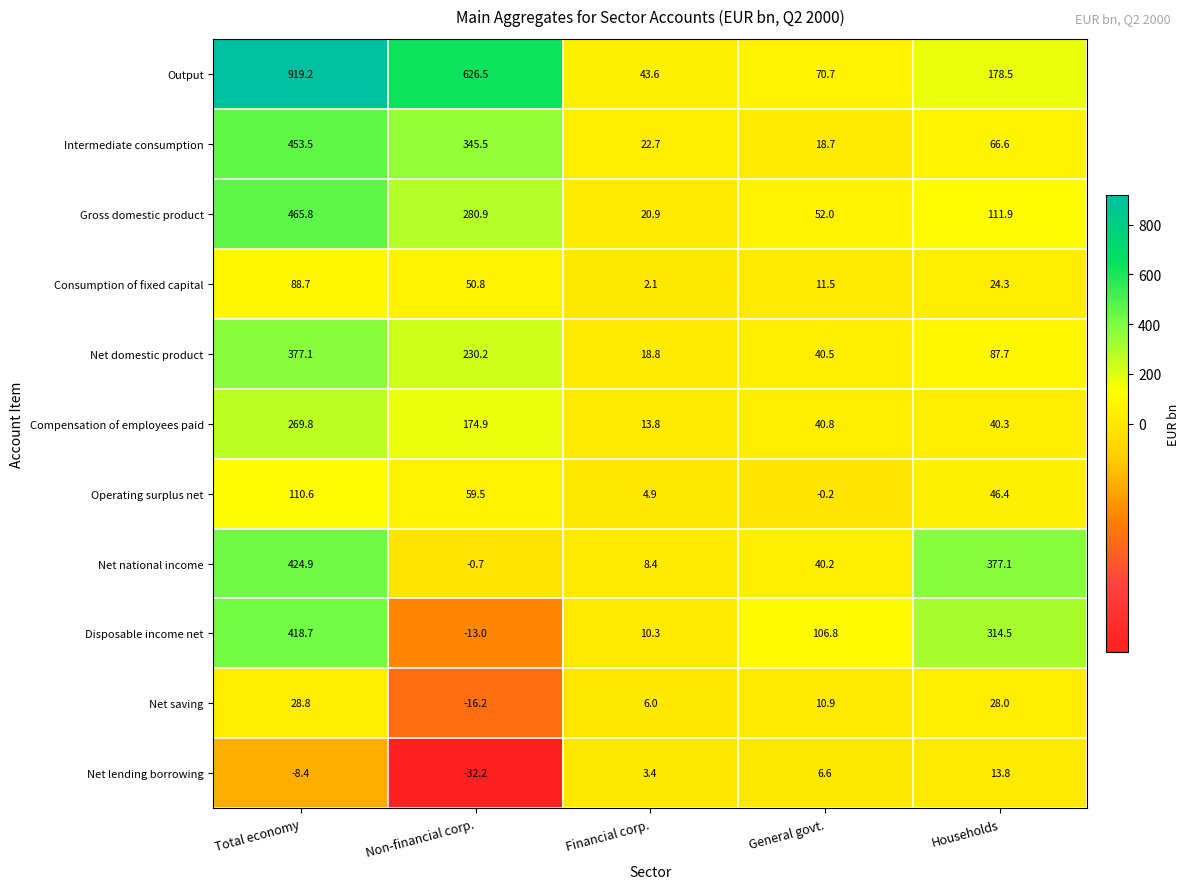

What is the difference between the Intermediate consumption values at Total economy and Households?

386.9